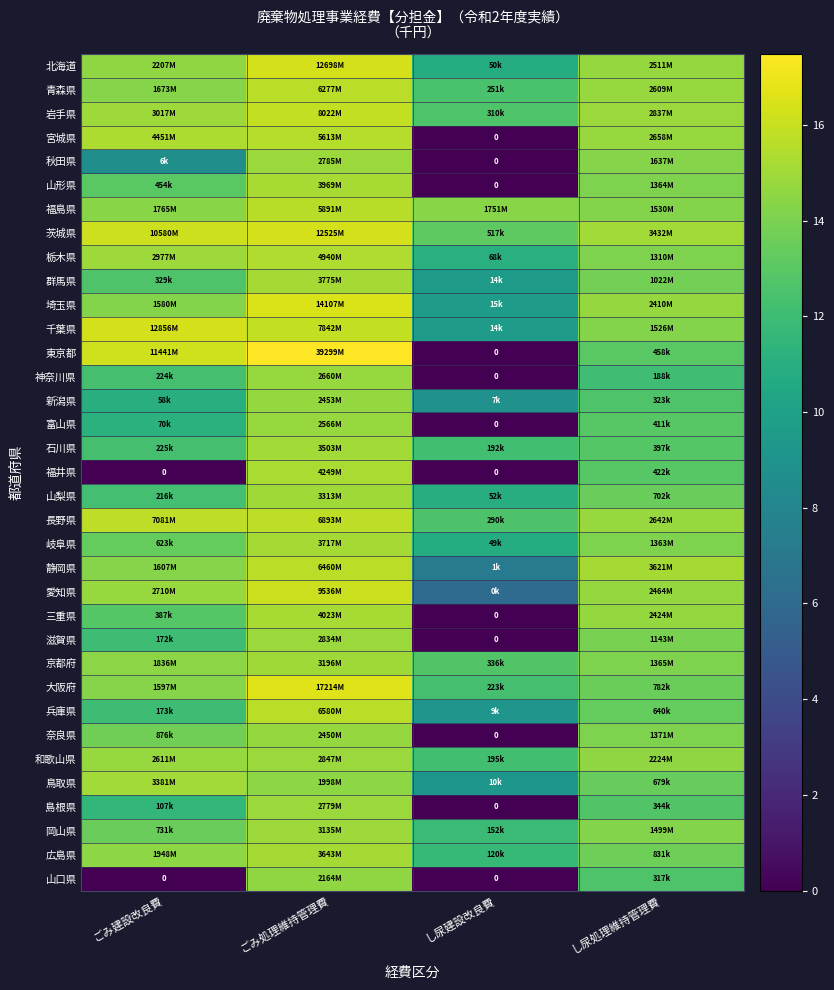

Which category has the lowest value in the 山口県 series?

ごみ建設改良費